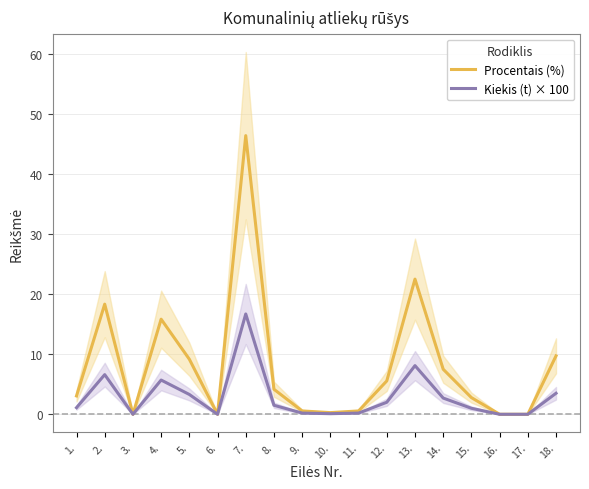

At which category is the sum across all series the highest?

7.